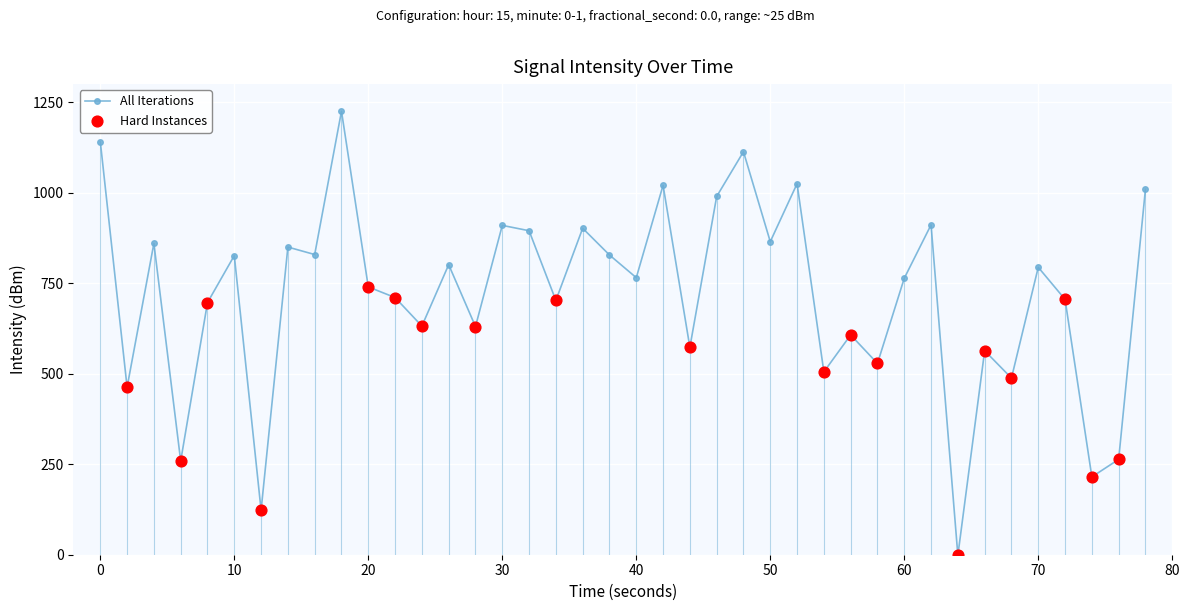

What is the greatest value displayed?

1225.2